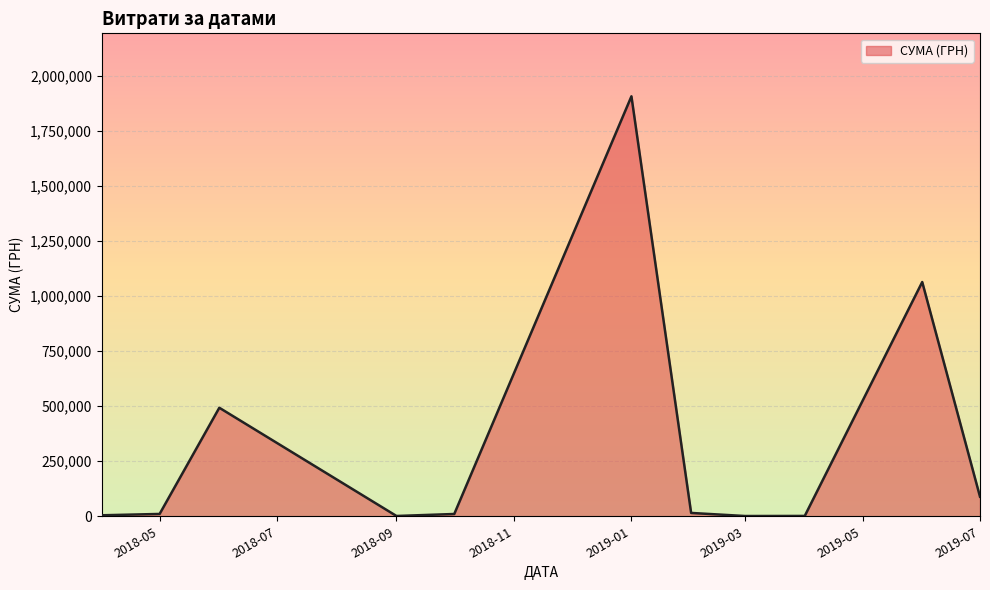

What is the maximum value shown in the chart?

1906806.8